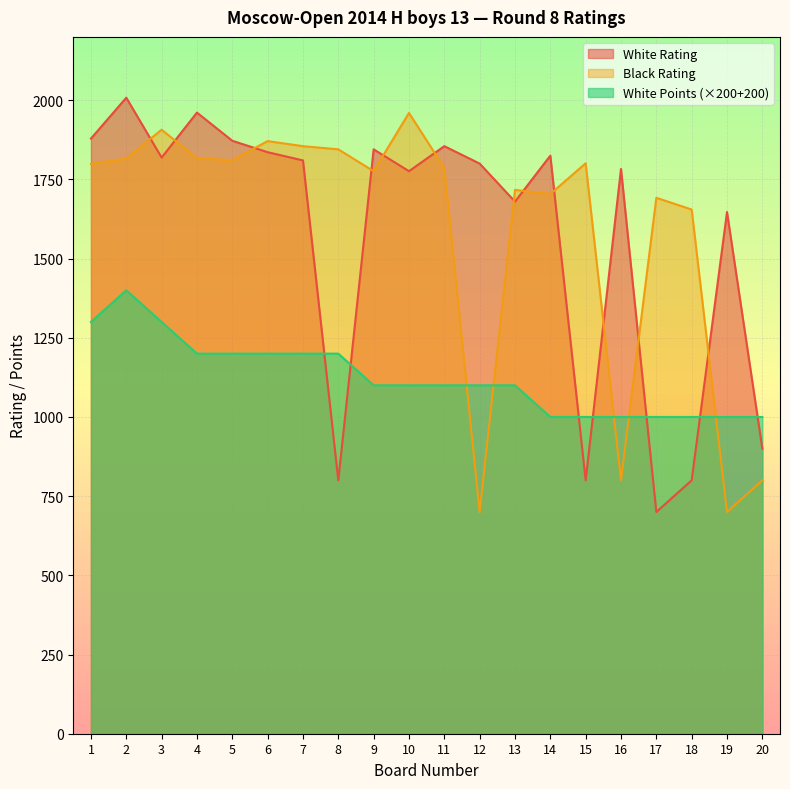

How many data points in White Points are above 1100?

8